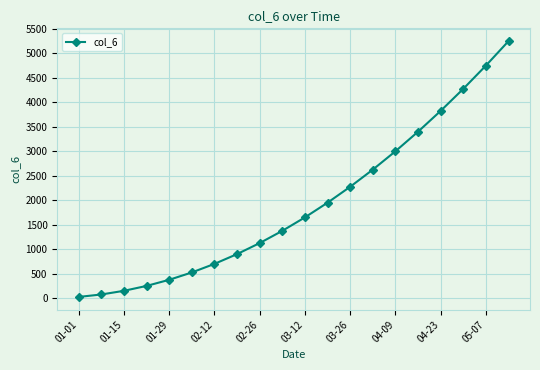

True or false: the data has more than 2 interior local peaks.

False